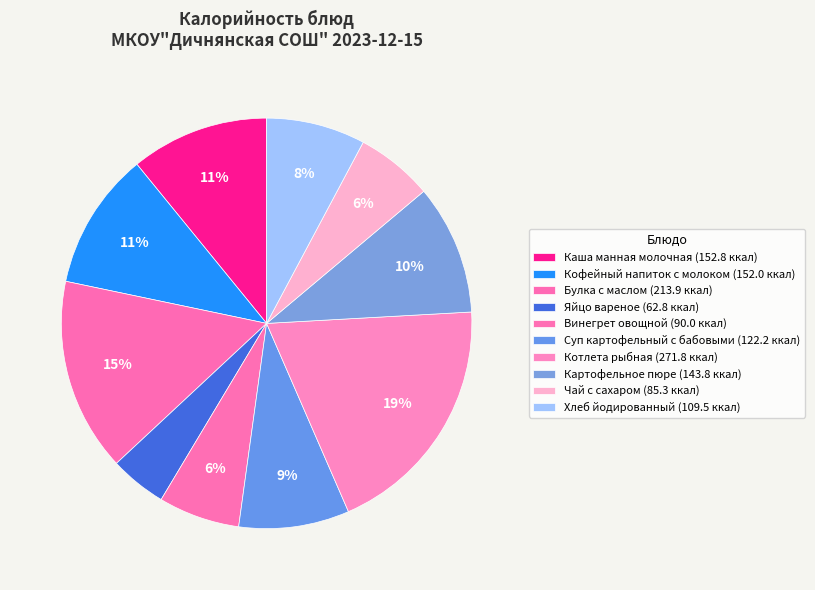

Count the number of slices in the pie.

10